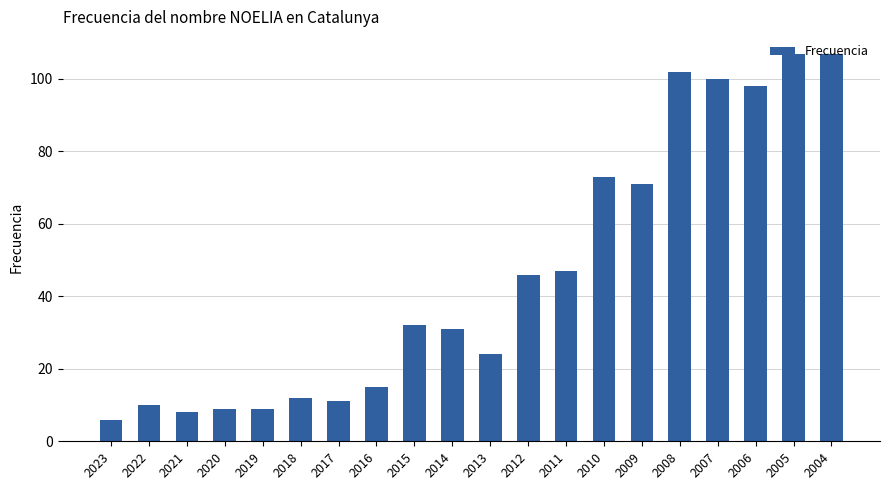

Between 2022 and 2020, which is larger?

2022